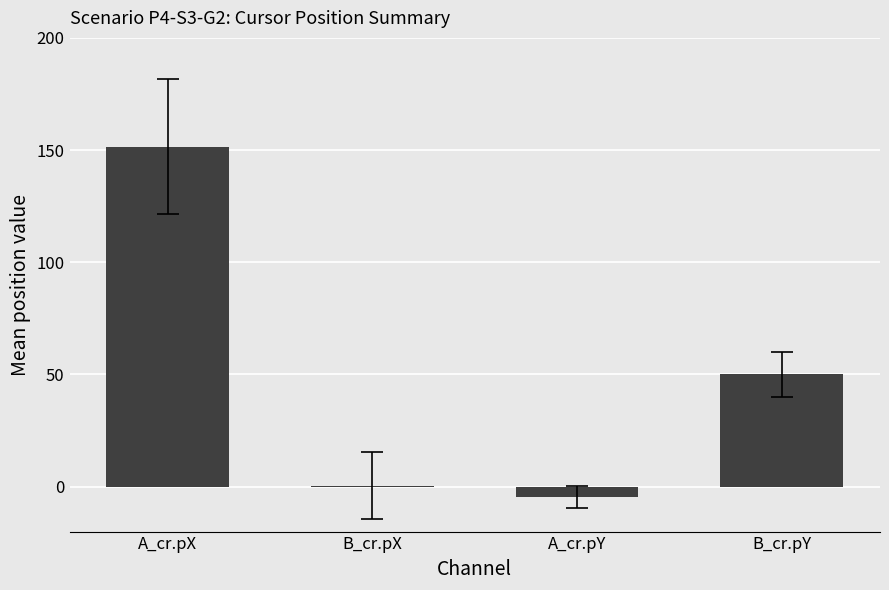

Between A_cr.pY and B_cr.pY, which is larger?

B_cr.pY